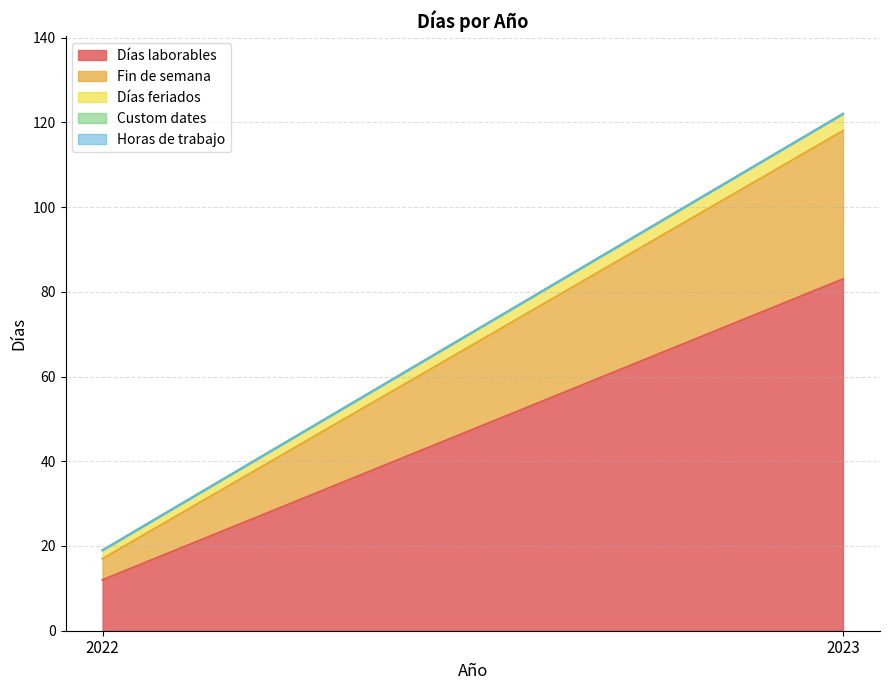

List the labels in order of Fin de semana value, smallest first.

2022, 2023